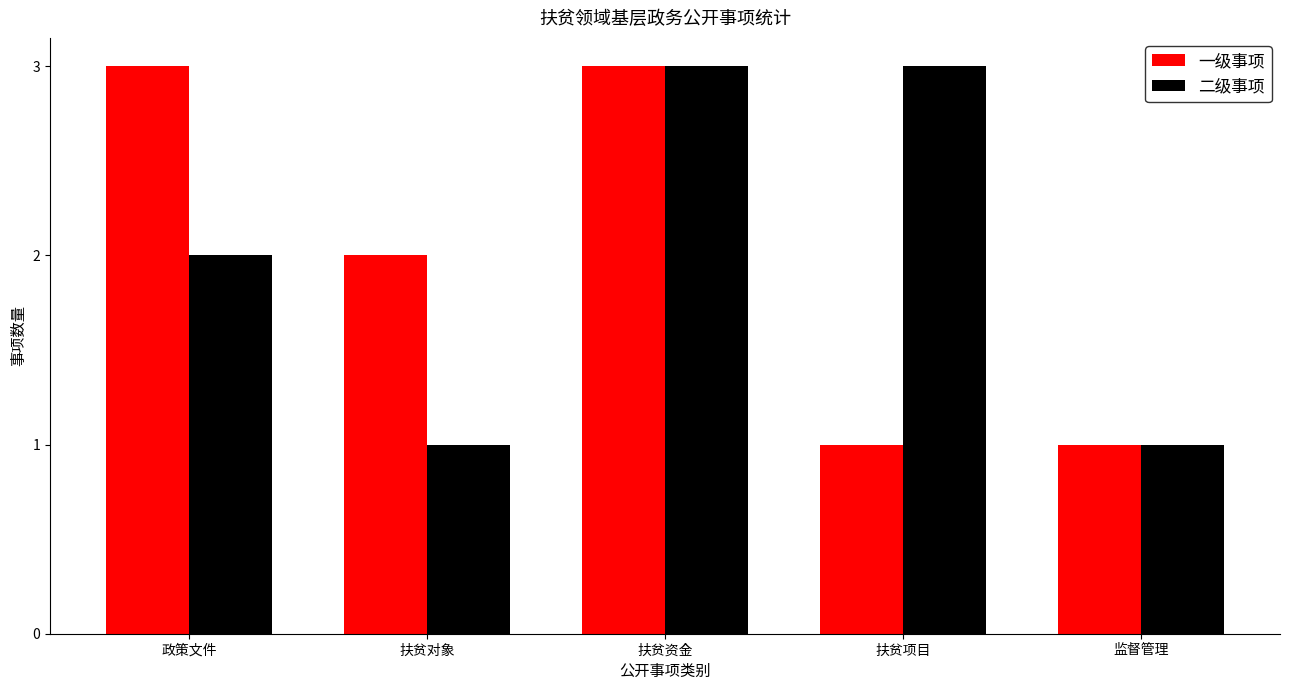

How many 二级事项 values are between 1 and 3?

5